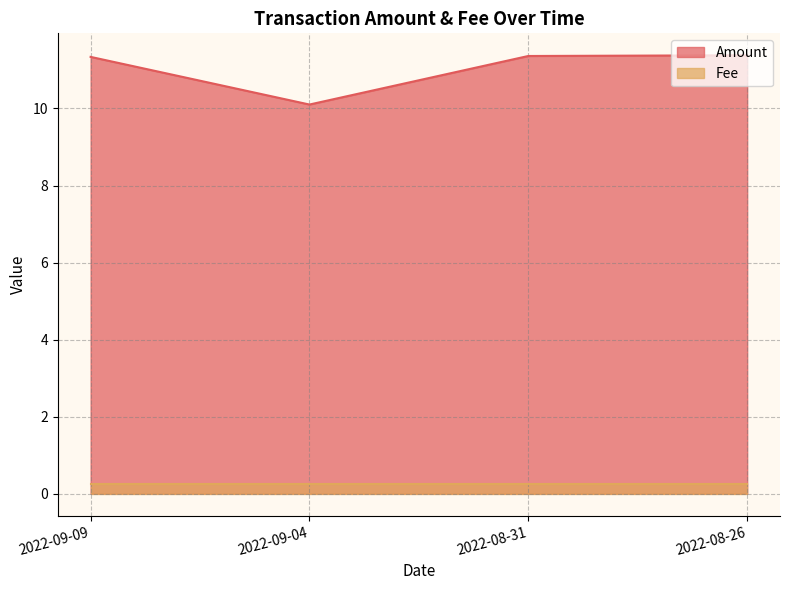

Which has a higher value, 2022-09-04 or 2022-08-31?

2022-08-31